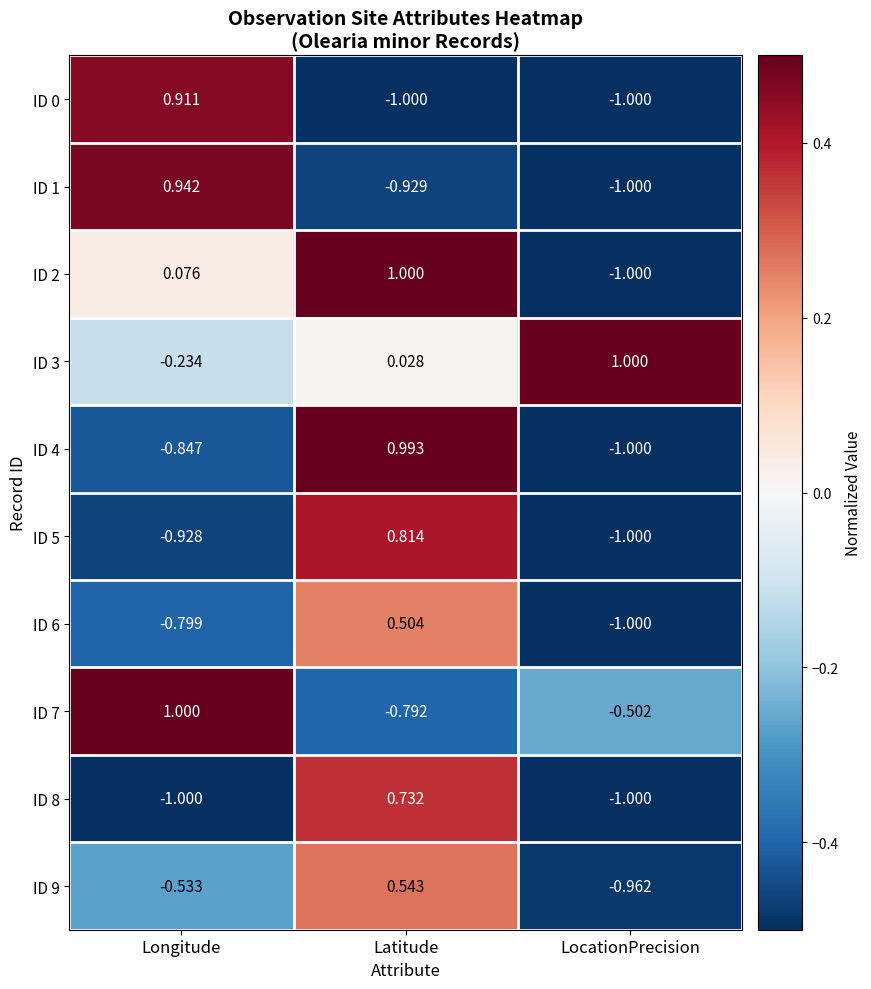

Rank the categories by ID 7 value from highest to lowest.

Longitude, LocationPrecision, Latitude